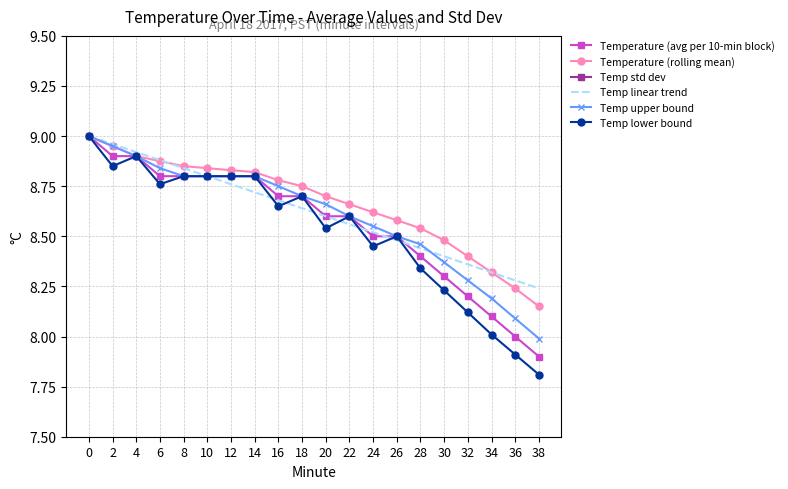

List the labels in order of Temperature (rolling mean) value, largest first.

0, 2, 4, 6, 8, 10, 12, 14, 16, 18, 20, 22, 24, 26, 28, 30, 32, 34, 36, 38